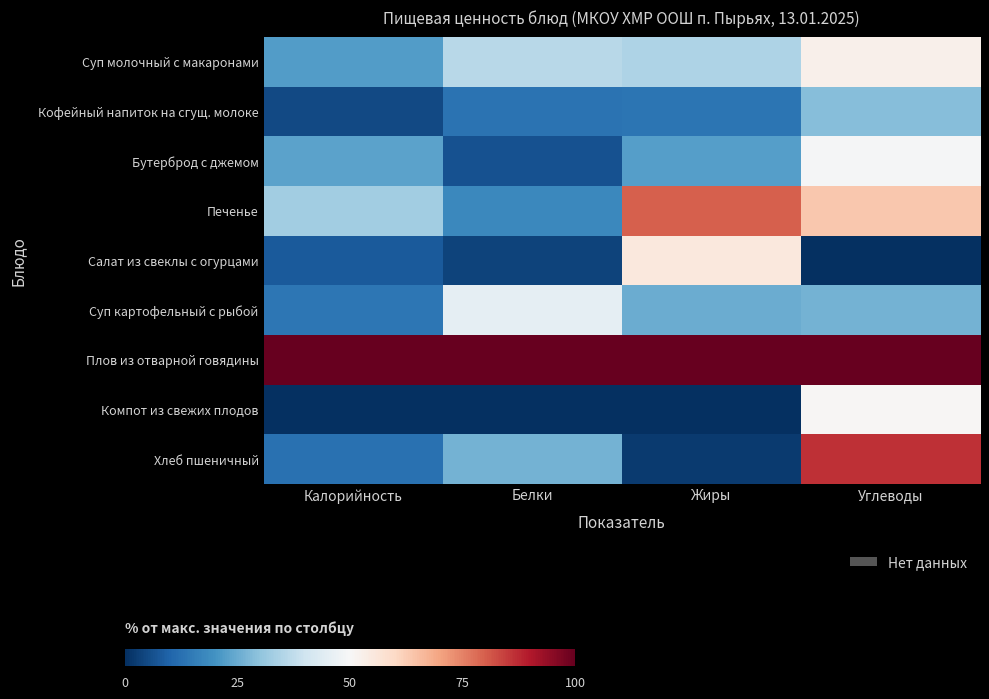

List the series in order of their peak value, highest first.

Плов из отварной говядины, Хлеб пшеничный, Печенье, Салат из свеклы с огурцами, Суп молочный с макаронами, Компот из свежих плодов, Бутерброд с джемом, Суп картофельный с рыбой, Кофейный напиток на сгущ. молоке